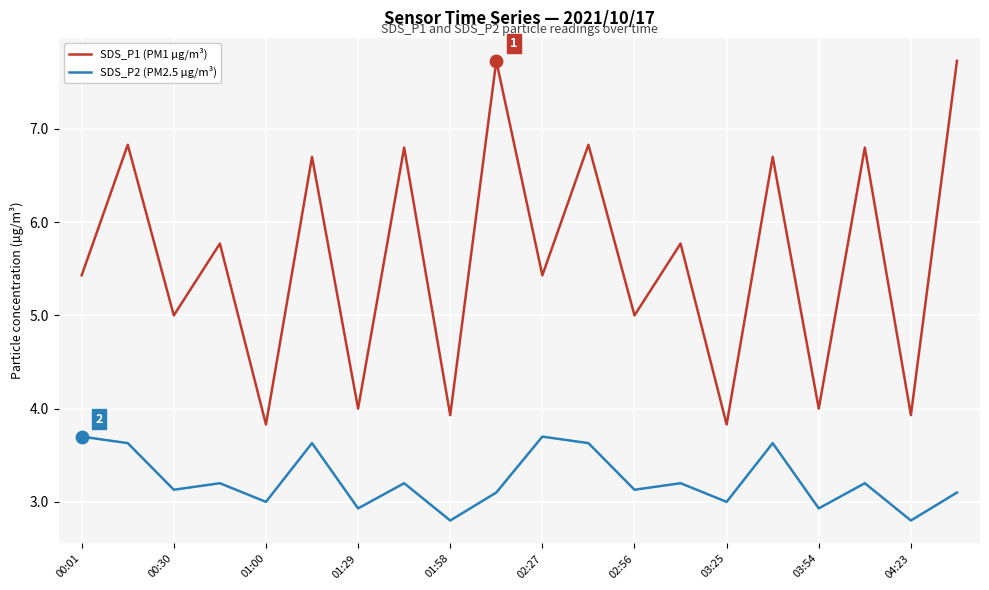

Which series has the largest total across all categories?

SDS_P1 (PM1 µg/m³)